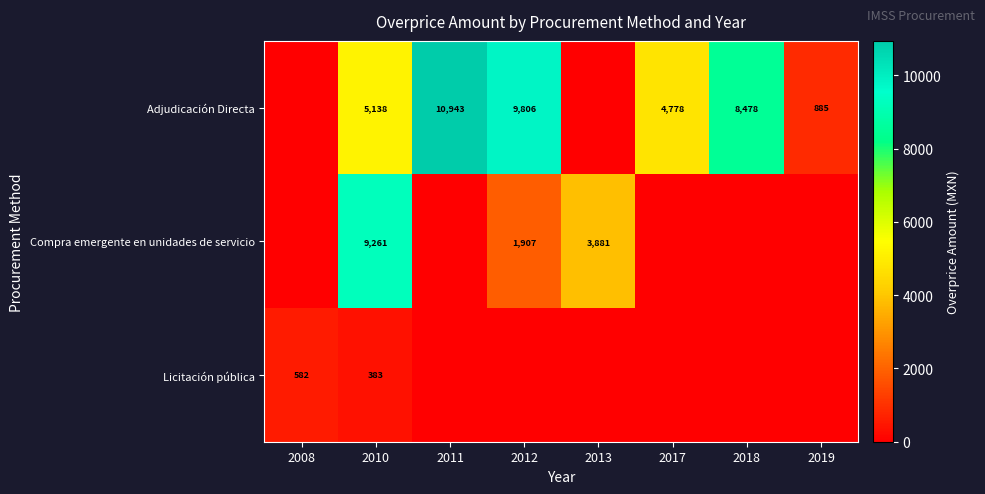

At 2010, list the series in order from largest to smallest.

Compra emergente en unidades de servicio, Adjudicación Directa, Licitación pública